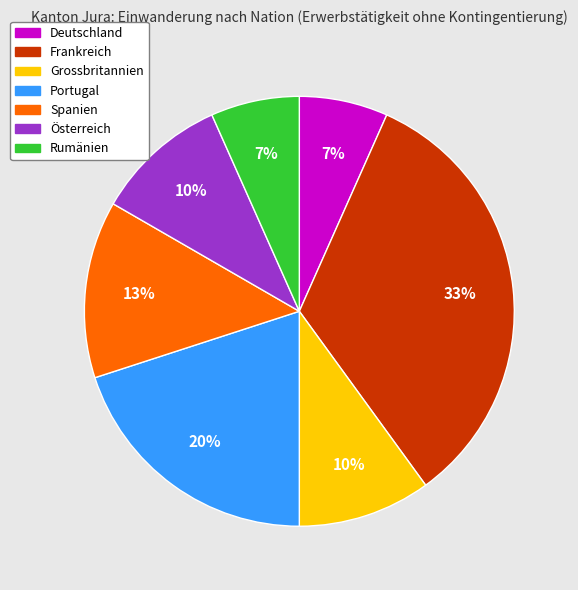

What is the ratio of the value at Spanien to the value at Portugal?

0.7